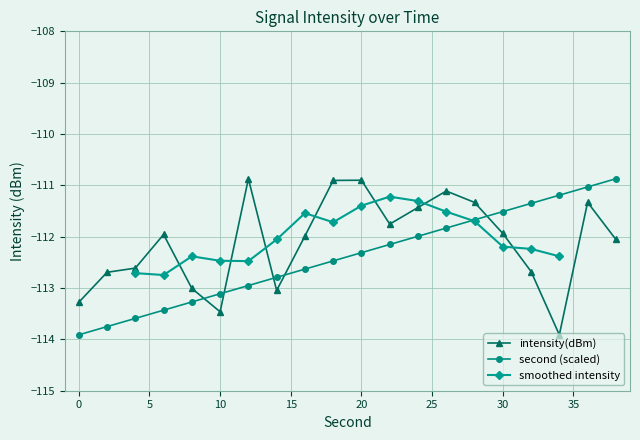

What is the total value across all series at 0?

-227.2